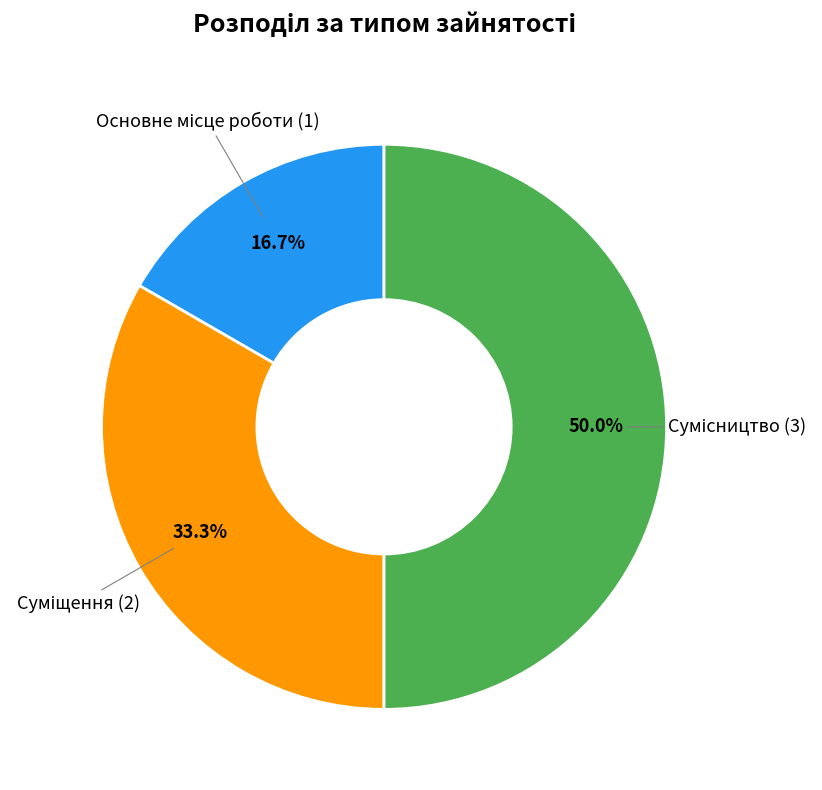

Rank the categories by value from lowest to highest.

Основне місце роботи, Суміщення, Сумісництво